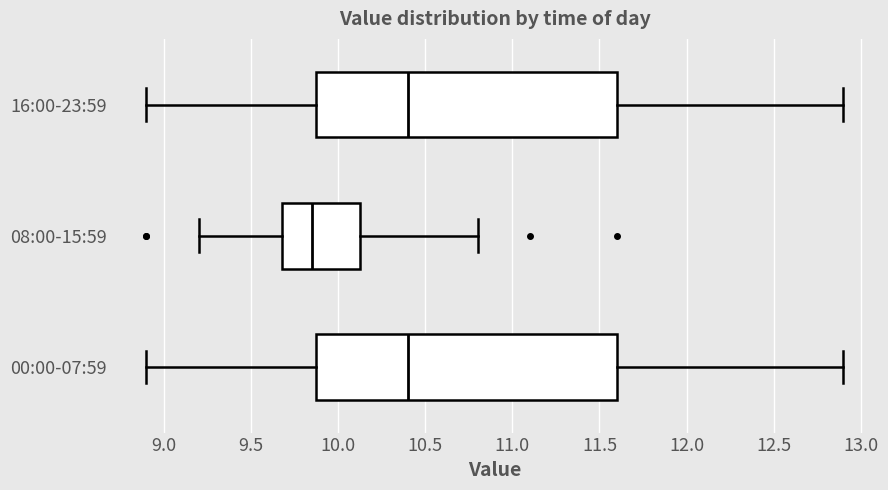

Reading bottom to top, transcribe this box plot: for each box, give where its median line is, the range the box spans, and where its two whiskers end, as read against the x-axis. The values are not printed on the chart, so give them approximately, as read against the axis.

00:00-07:59: median 10.40, box 9.90 to 11.60, whiskers 8.90 to 12.90
08:00-15:59: median 9.85, box 9.70 to 10.15, whiskers 9.20 to 10.80
16:00-23:59: median 10.40, box 9.90 to 11.60, whiskers 8.90 to 12.90